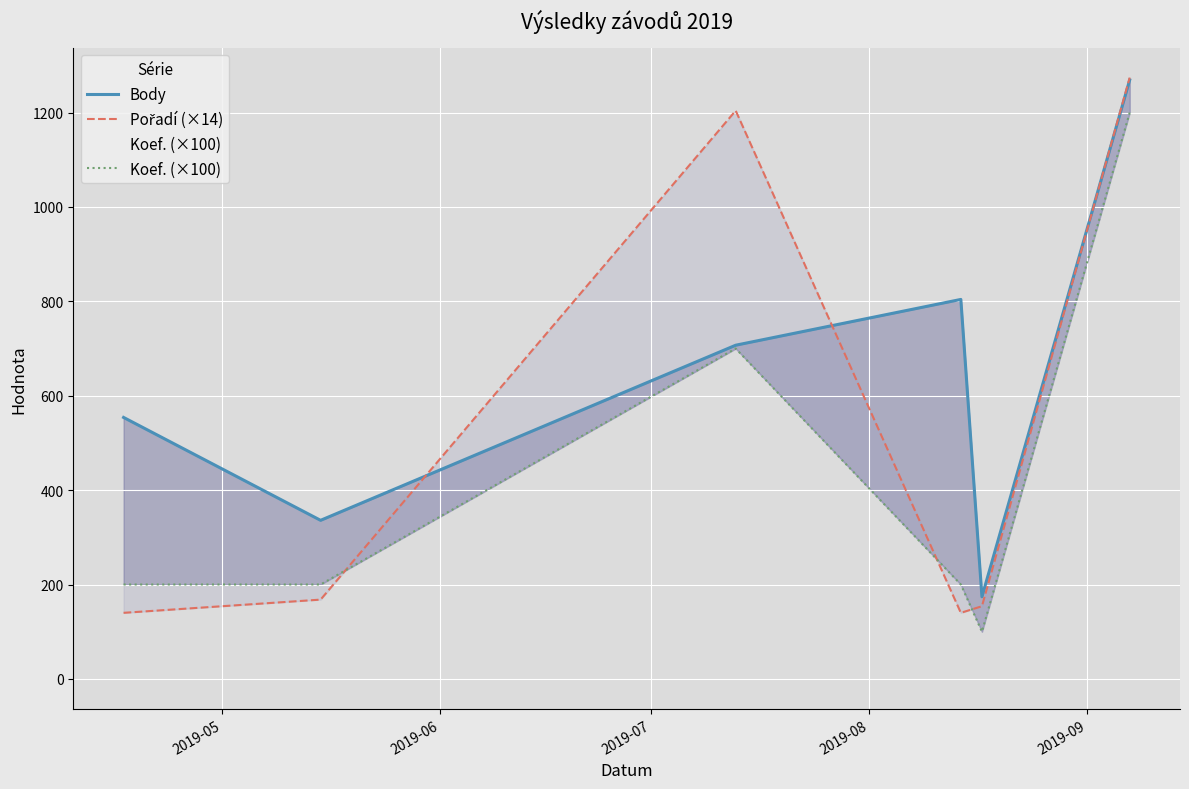

What is the minimum value for Pořadí (×14)?

140